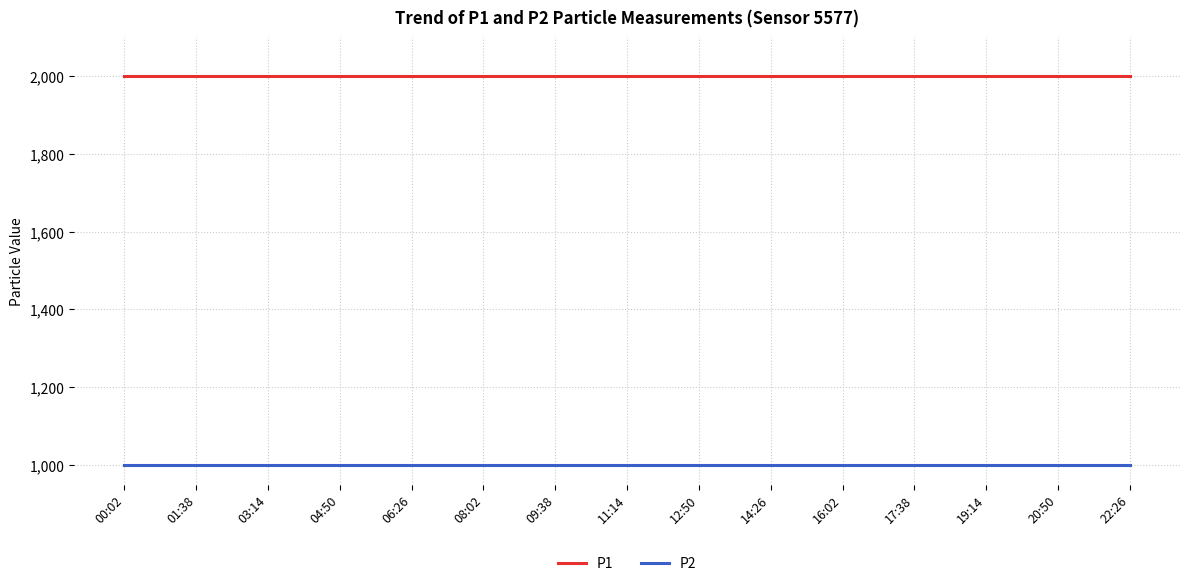

Rank the series at 12:50 from lowest to highest value.

P2, P1